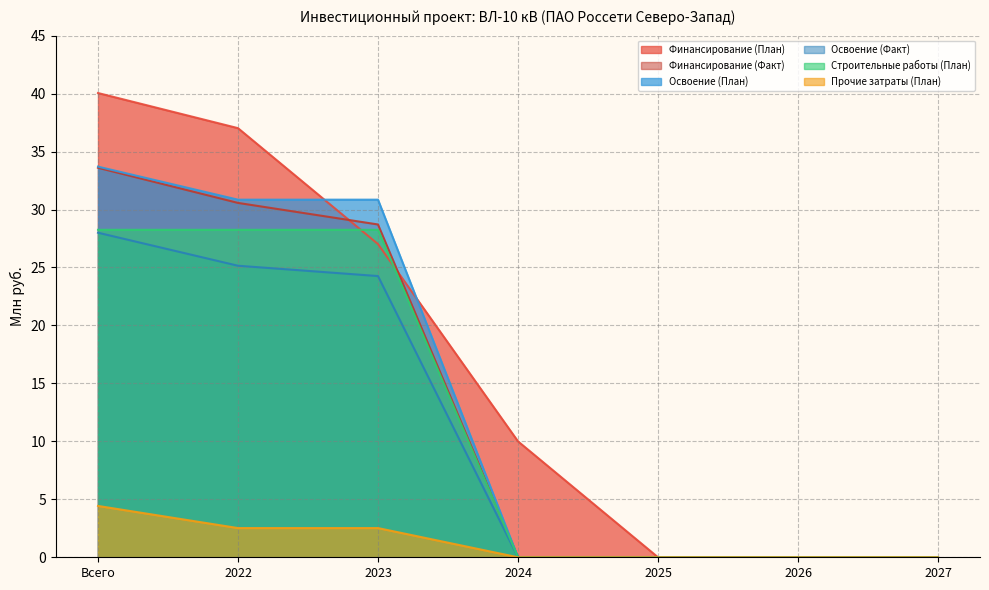

Reading right to left, extract all data points from this chart.

Финансирование (План): 0.0	0.0	0.0	10.0	27.0	37.0	40.0
Финансирование (Факт): 0.0	0.0	0.0	0.0	28.7	30.6	33.6
Освоение (План): 0.0	0.0	0.0	0.0	30.9	30.9	33.7
Освоение (Факт): 0.0	0.0	0.0	0.0	24.3	25.1	28.0
Строительные работы (План): 0.0	0.0	0.0	0.0	28.2	28.2	28.2
Прочие затраты (План): 0.0	0.0	0.0	0.0	2.5	2.5	4.4